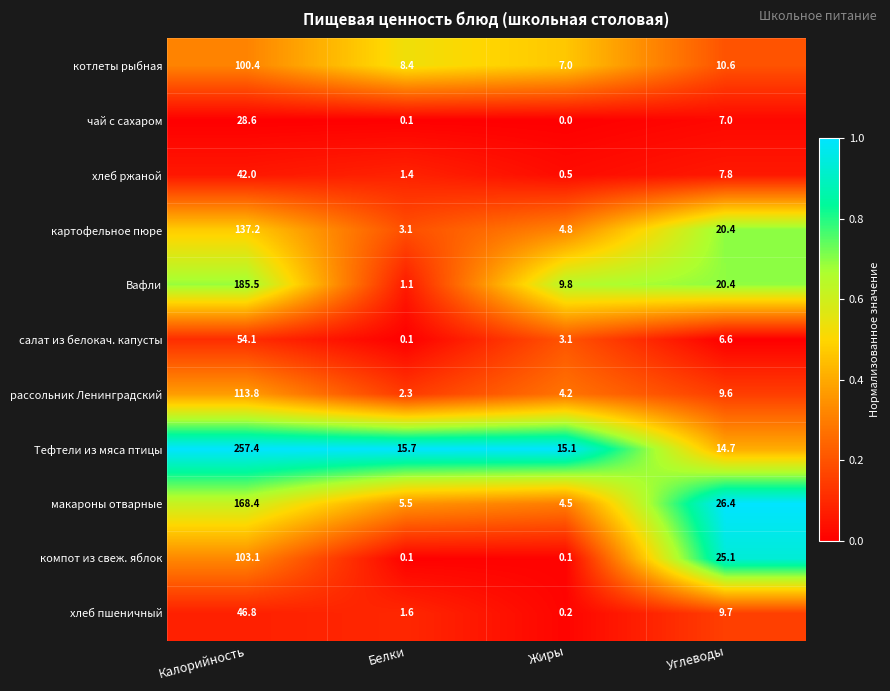

Which series has the largest range (max minus min)?

Тефтели из мяса птицы